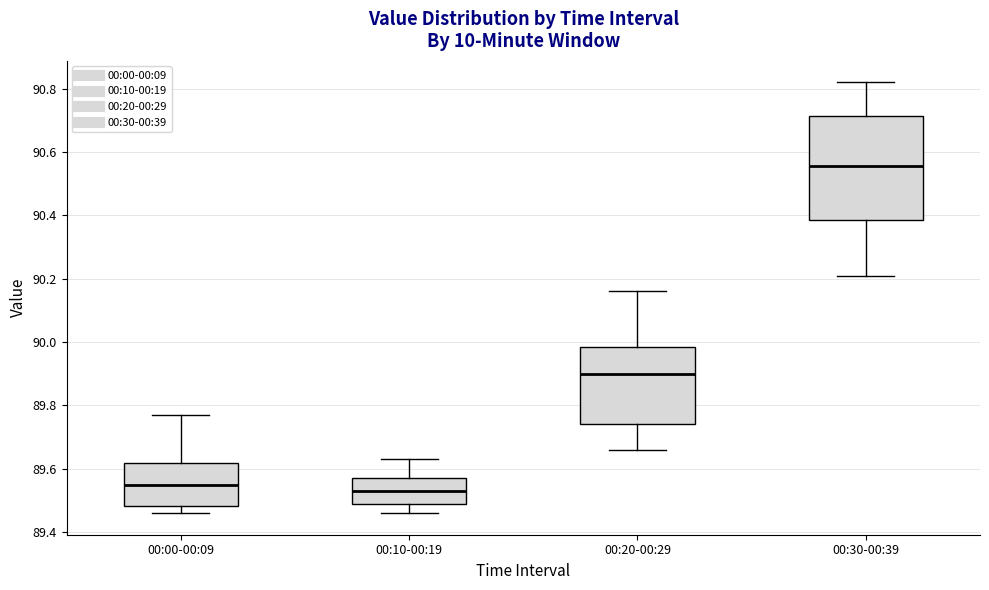

Where is the upper edge of the box for 00:20-00:29 on the y-axis? The values are not printed on the chart, so give them approximately, as read against the axis.

89.98